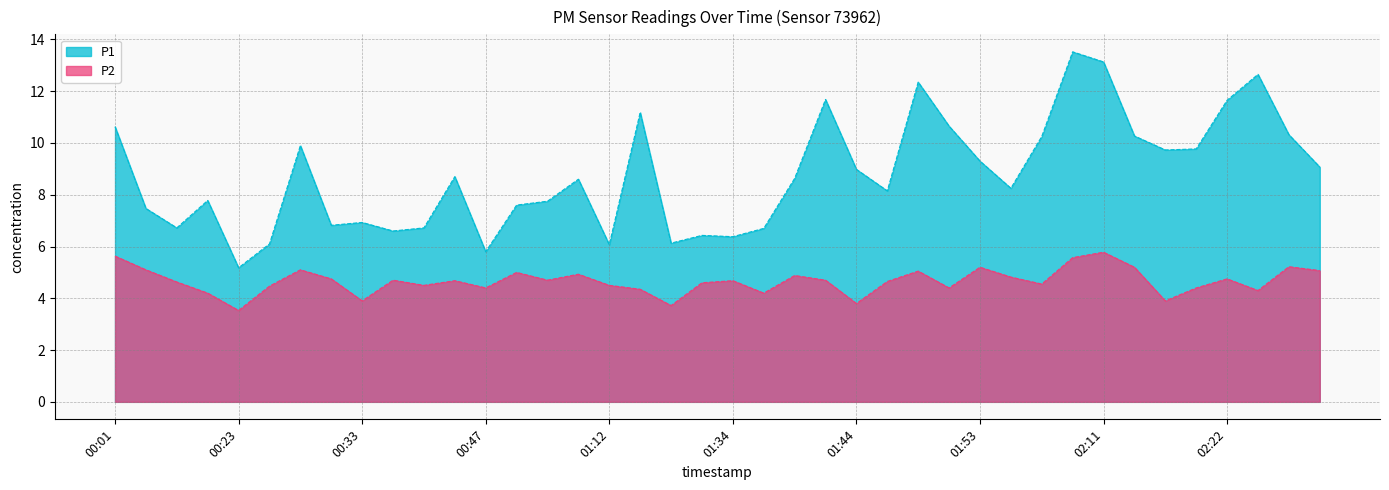

Does the chart have visible grid lines?

Yes